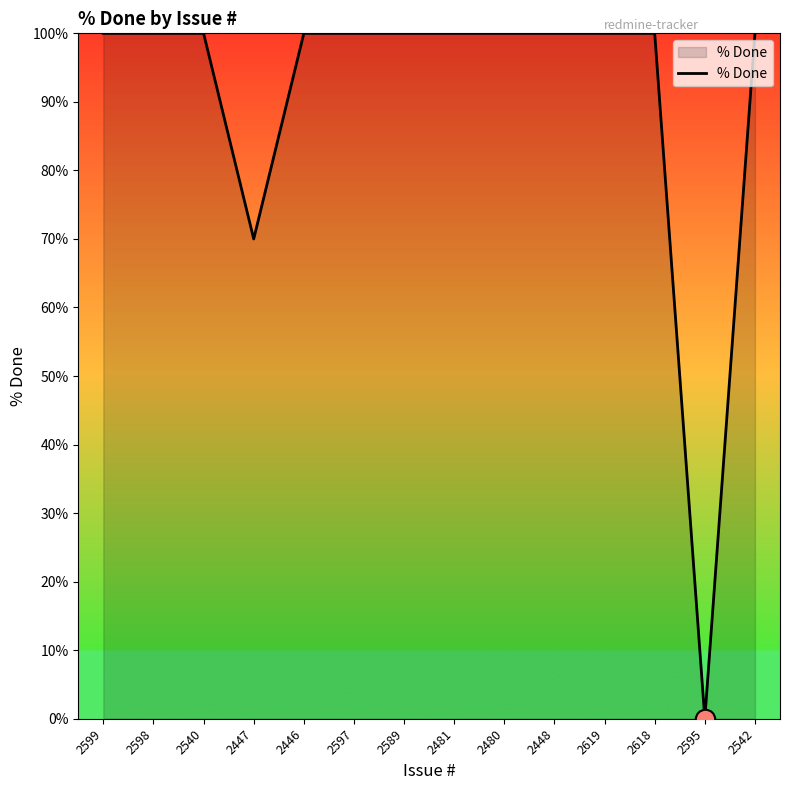

Does the chart display data point markers on the line(s)?

No